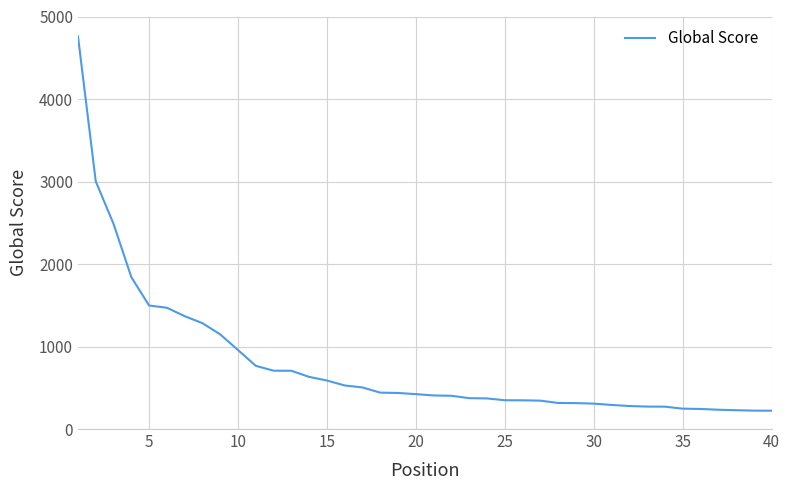

What is the minimum value shown in the chart?

222